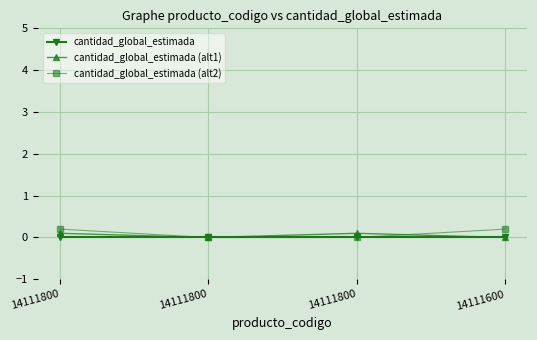

The cantidad_global_estimada (alt1) series shows 0.1 at 14111800. True or false?

False